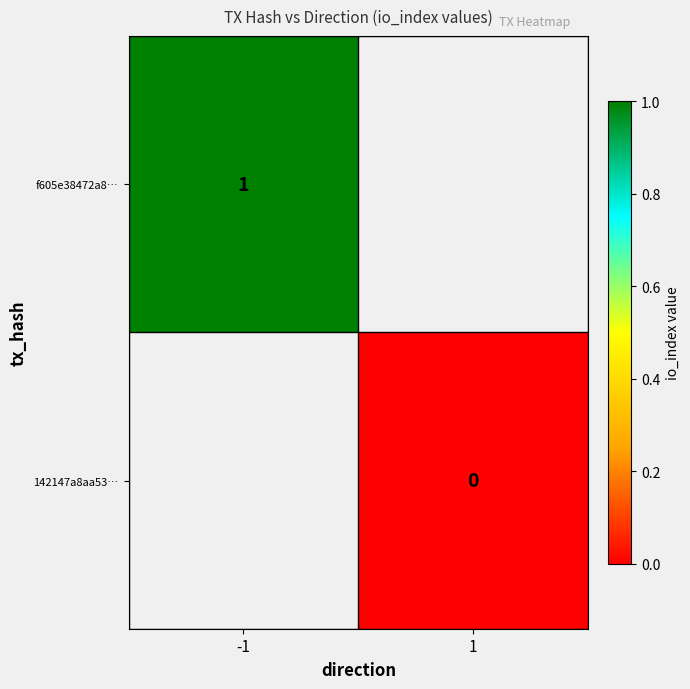

The value of f605e38472a8… at -1 is 2. True or false?

False